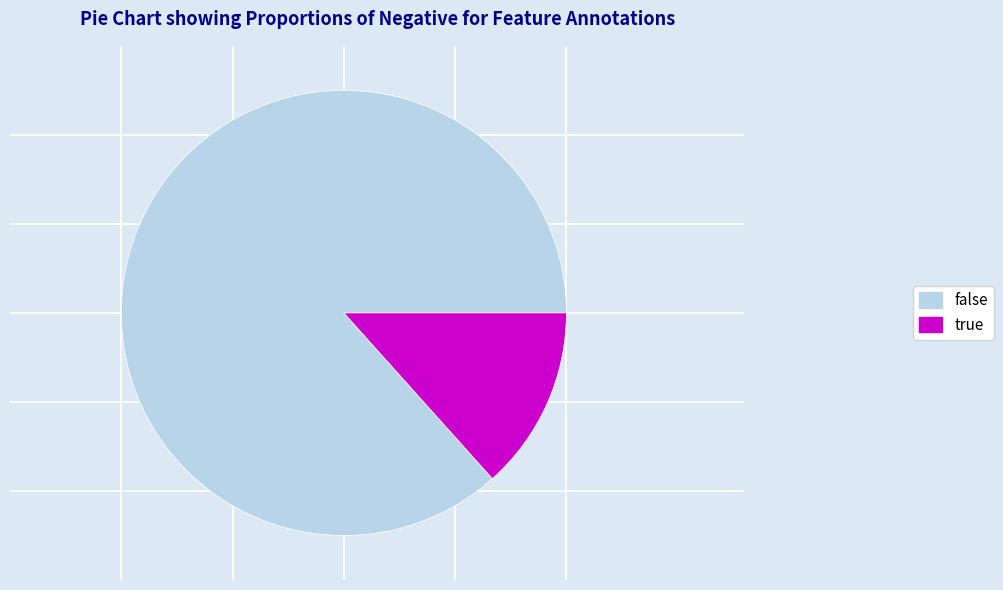

Count the number of slices in the pie.

2